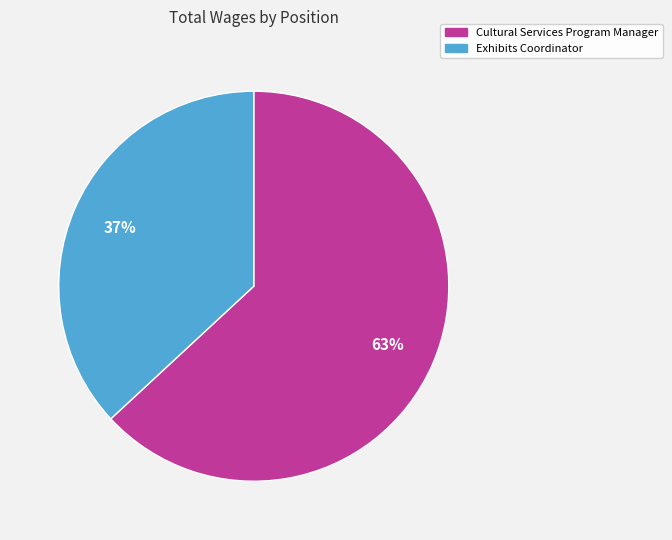

What is the majority slice?

Cultural Services Program Manager